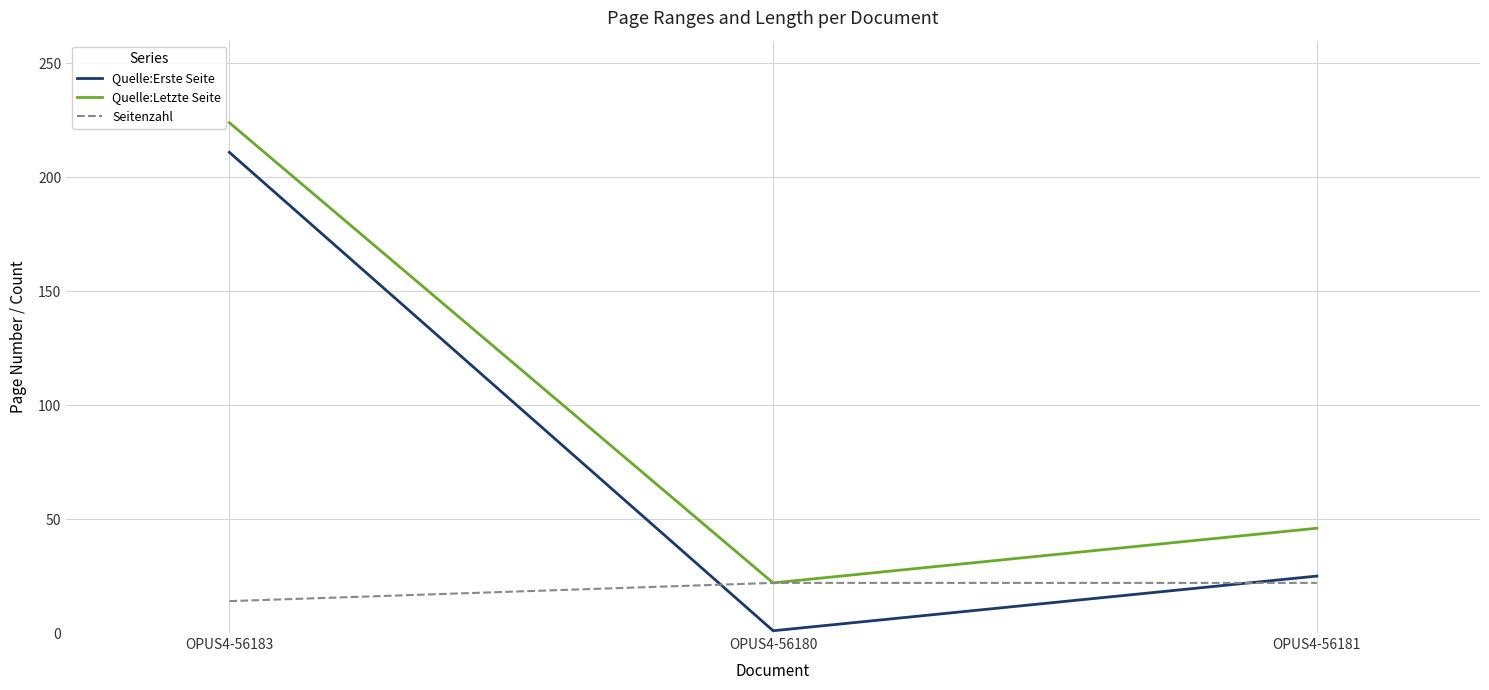

What is the total value across all series at OPUS4-56181?

93